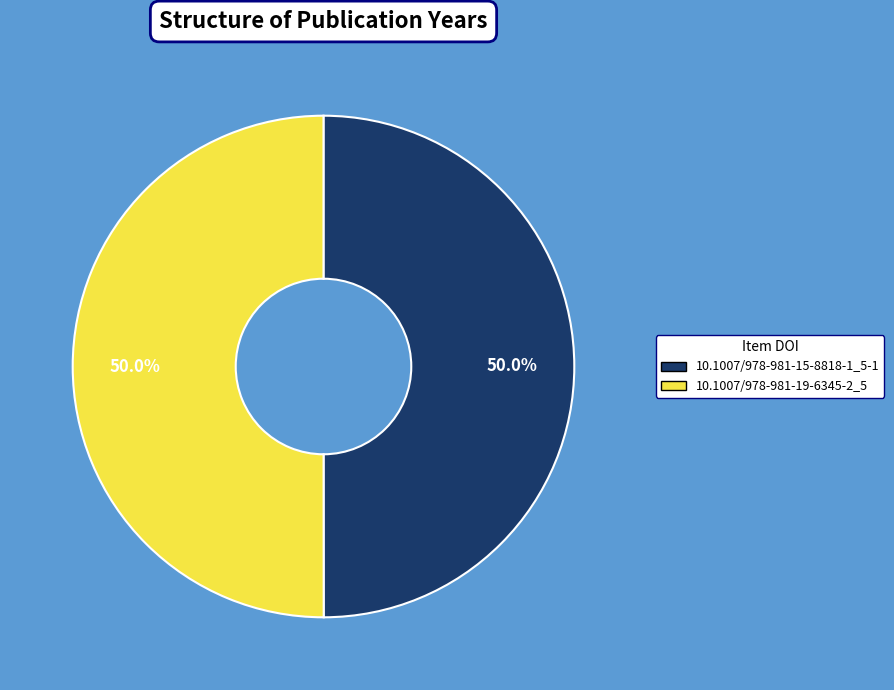

To the nearest percent, what portion does 10.1007/978-981-15-8818-1_5-1 represent?

50%